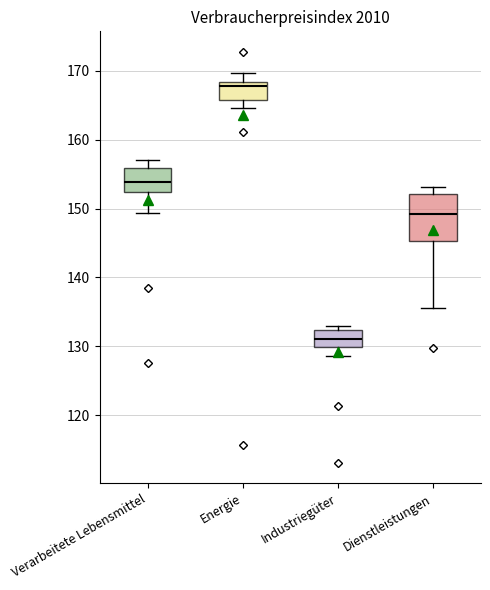

Where is the upper edge of the box for Dienstleistungen on the y-axis? The values are not printed on the chart, so give them approximately, as read against the axis.

152